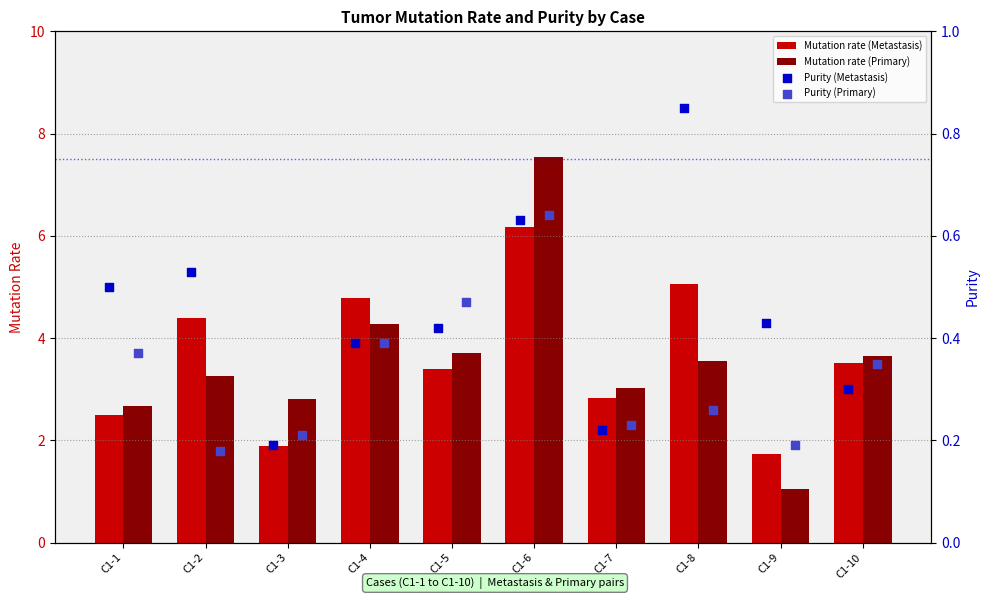

Is the value of Mutation rate (Metastasis) at C1-8 greater than the value of Mutation rate (Primary) at C1-6?

No